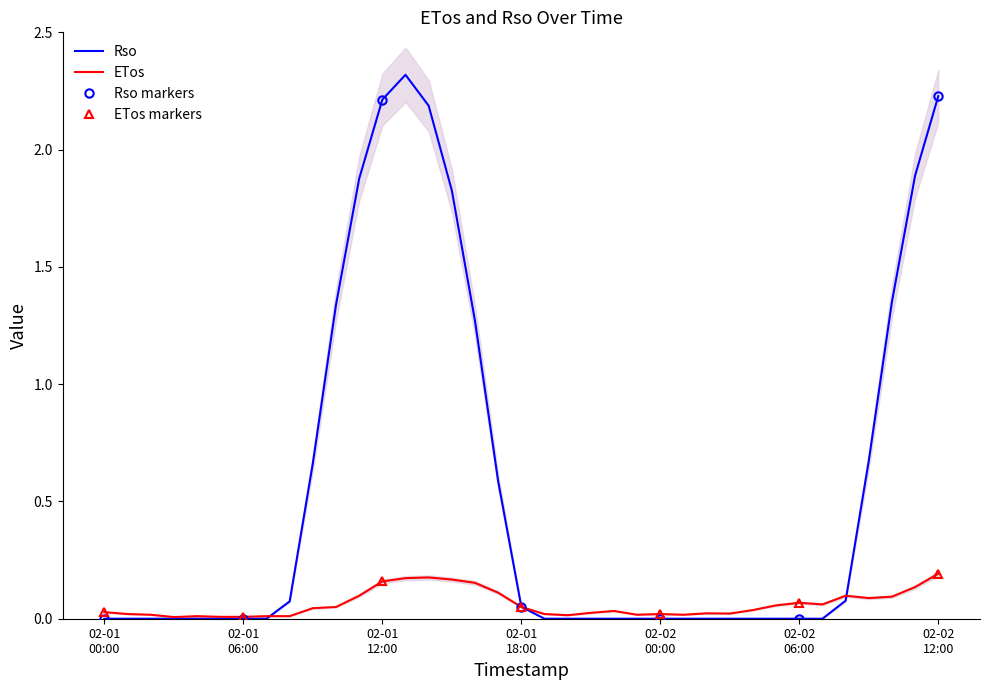

At which category is the sum across all series the highest?

2020-02-01 13:00:00